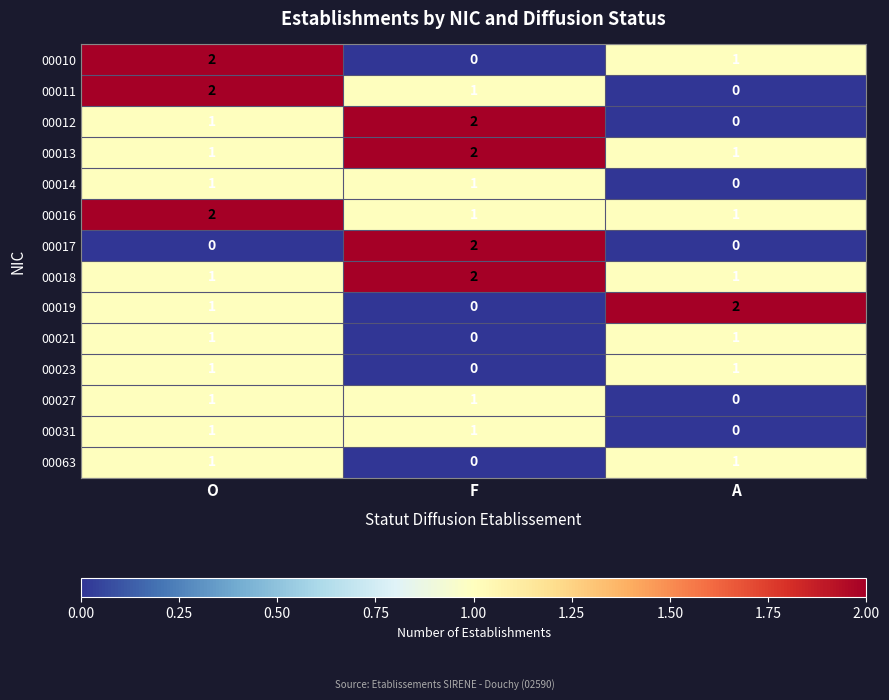

Rank the categories by 00010 value from lowest to highest.

F, A, O